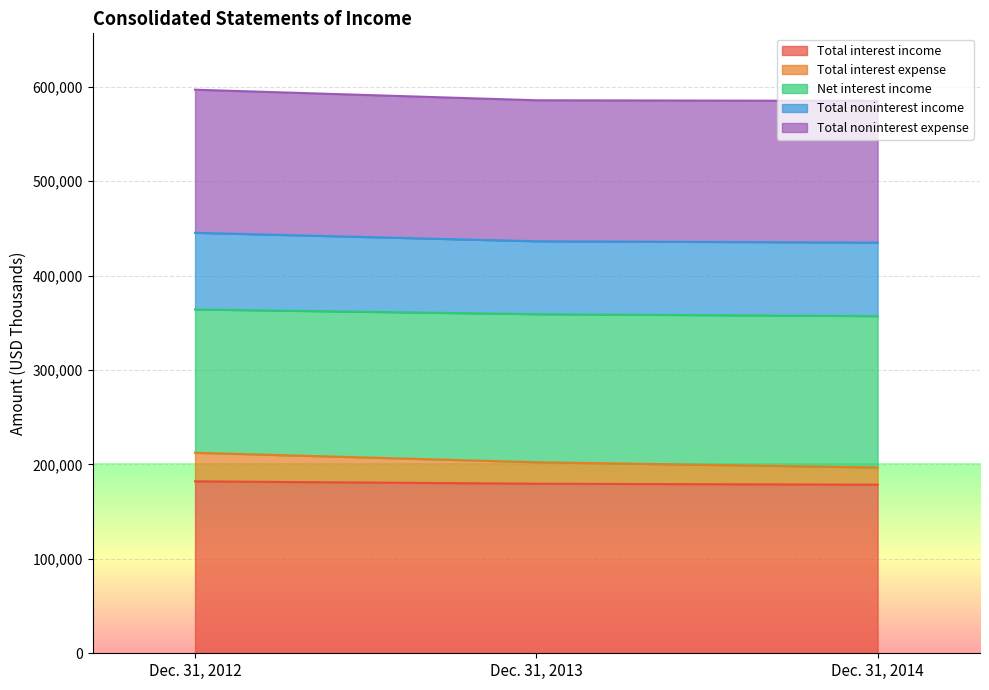

What is the minimum value for Total interest income?

178554